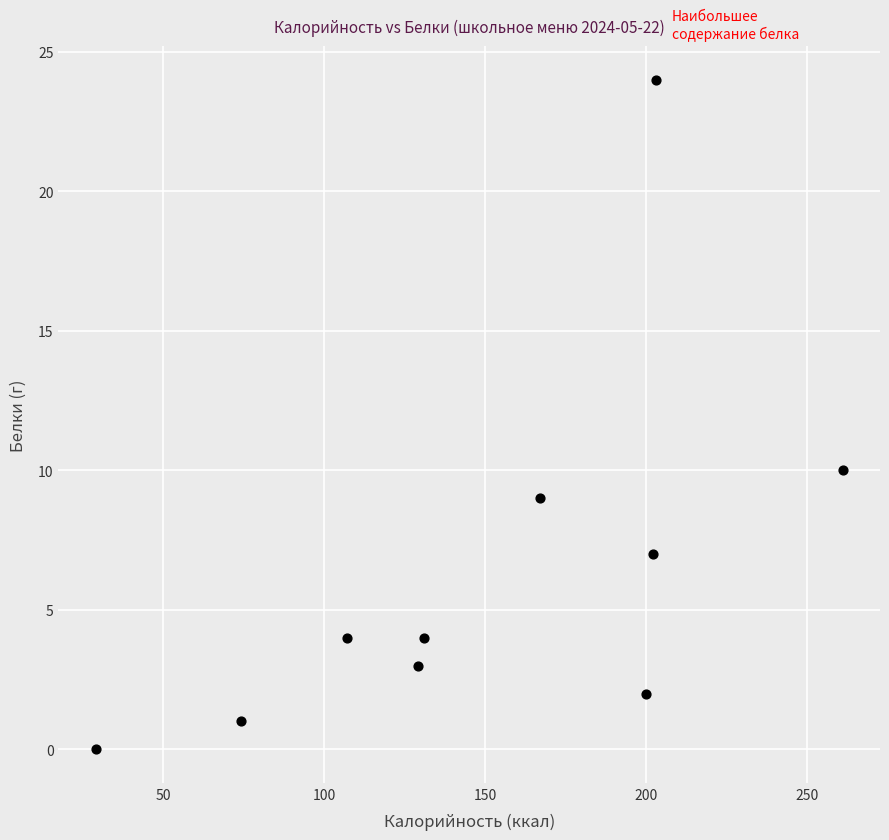

What Y value in the scatter plot is closest to 12?

10